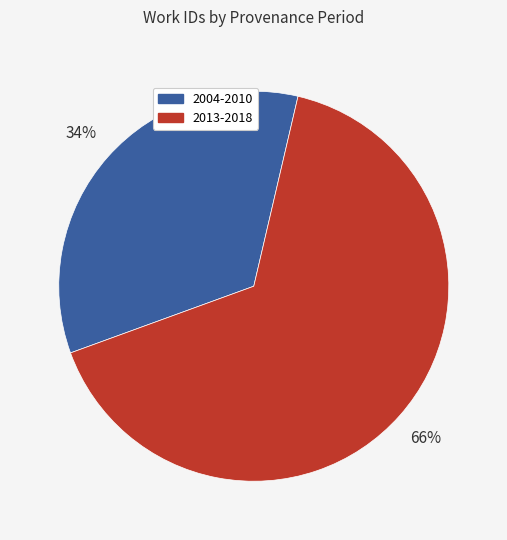

Which slice is the smallest?

2004-2010